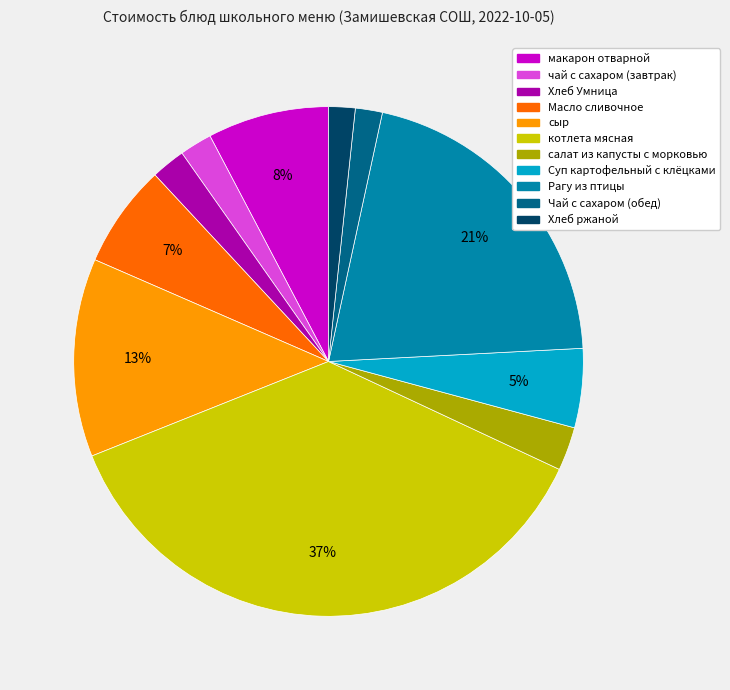

To the nearest percent, what is the difference between the сыр and Суп картофельный с клёцками slice percentages?

8%